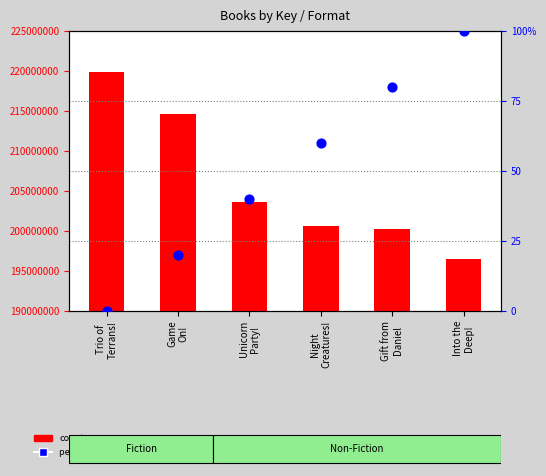

At how many categories does at least one series exceed 179412146?

6